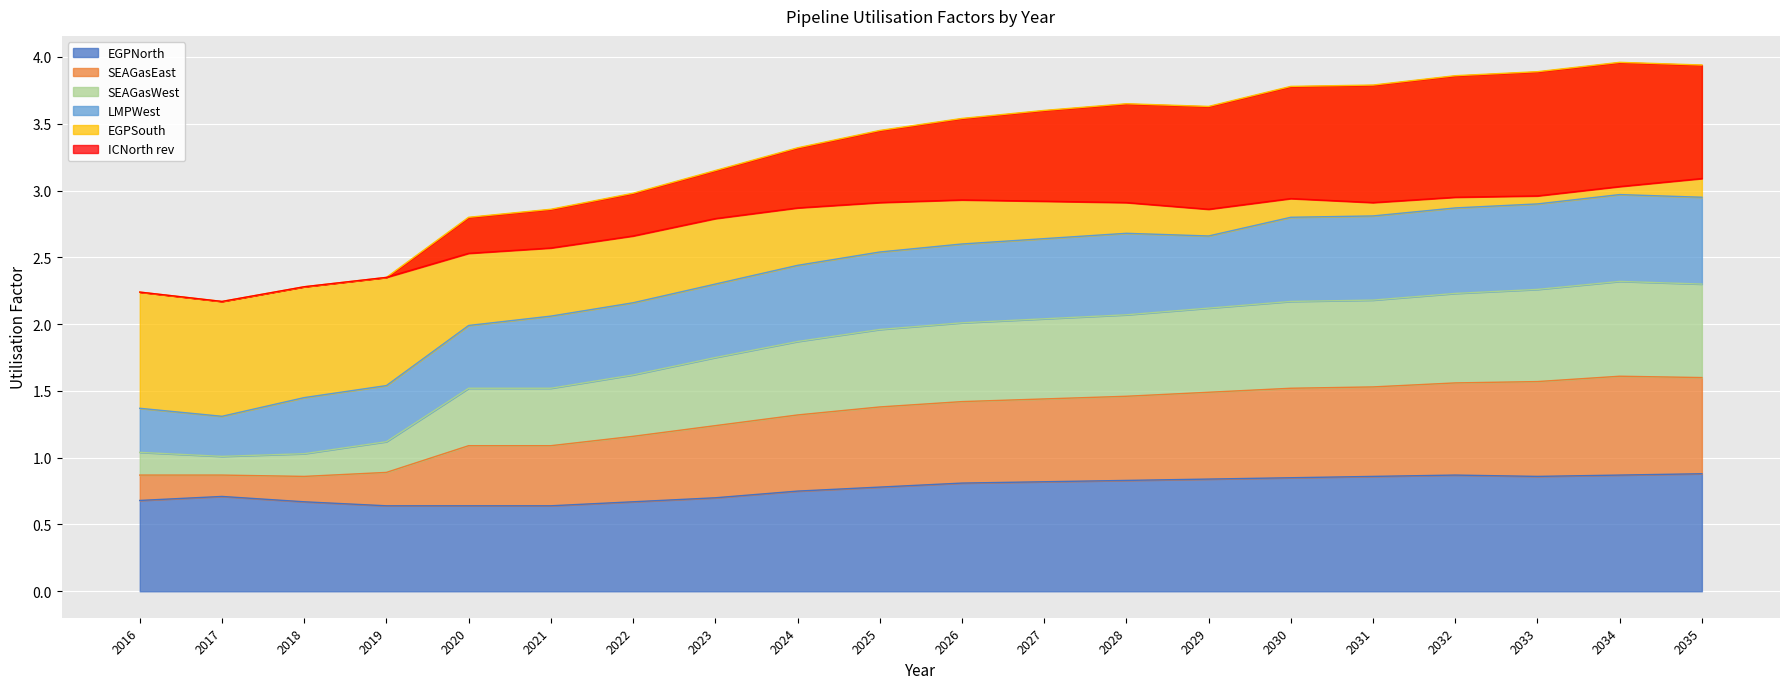

List the labels in order of SEAGasWest value, largest first.

2034, 2035, 2033, 2032, 2031, 2030, 2029, 2028, 2027, 2026, 2025, 2024, 2023, 2022, 2020, 2021, 2019, 2016, 2018, 2017